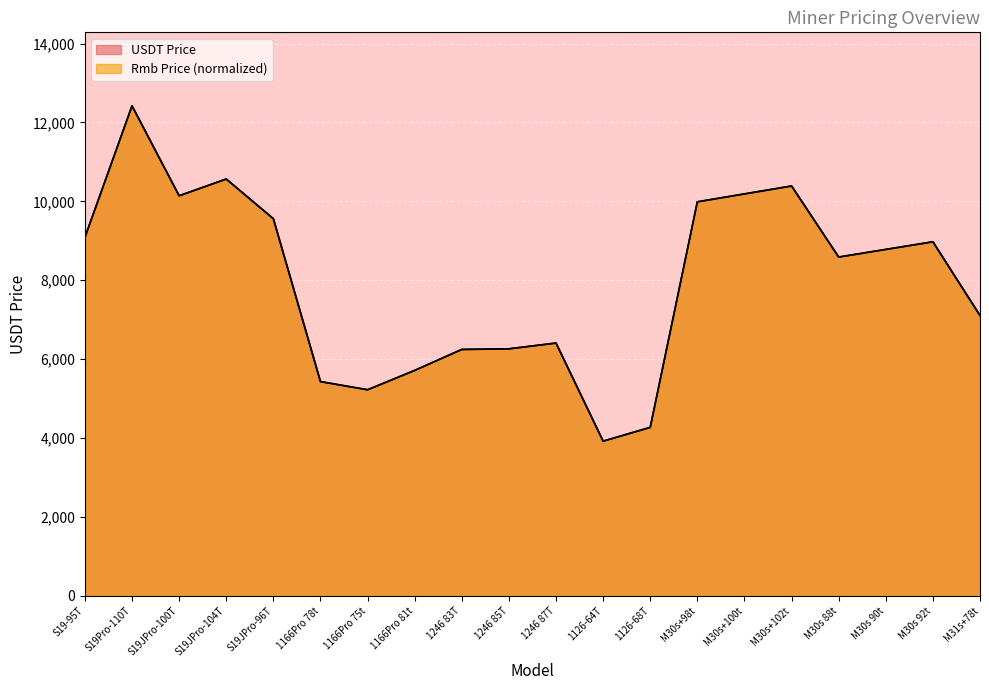

What is the value of the USDT Price point at the 19th from the left?

8974.8